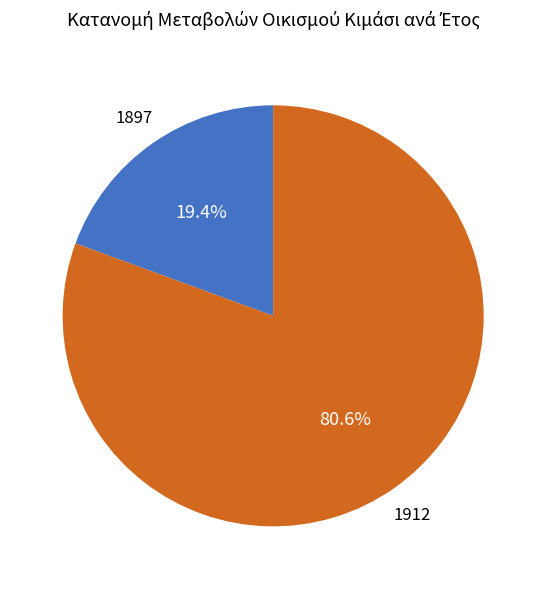

Count the number of slices in the pie.

2